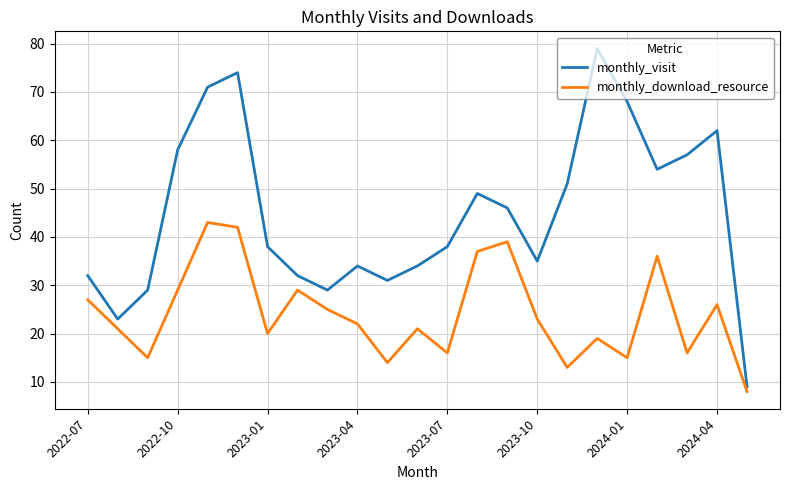

List the series in order of their peak value, highest first.

monthly_visit, monthly_download_resource